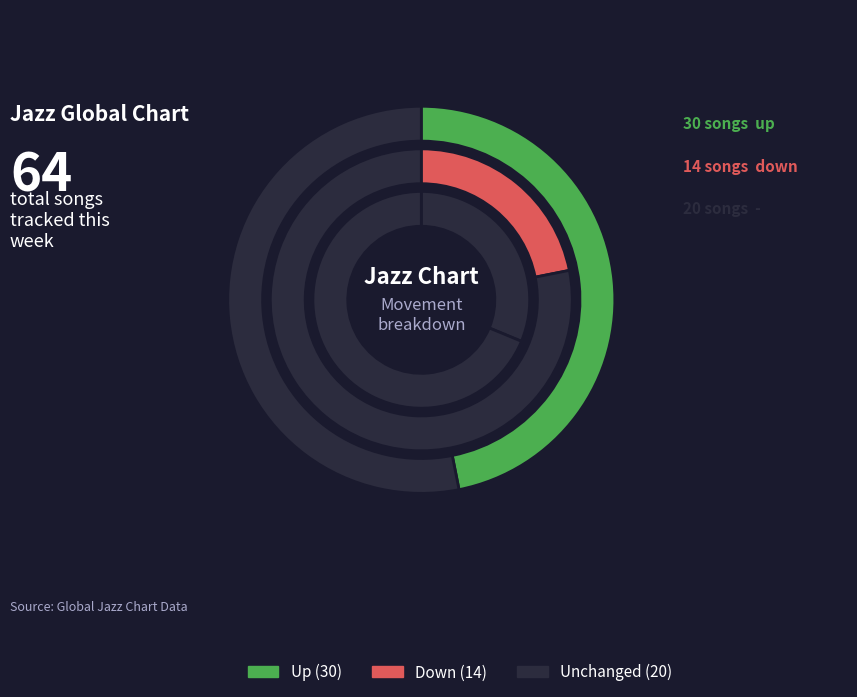

Is there a majority slice in this chart?

No